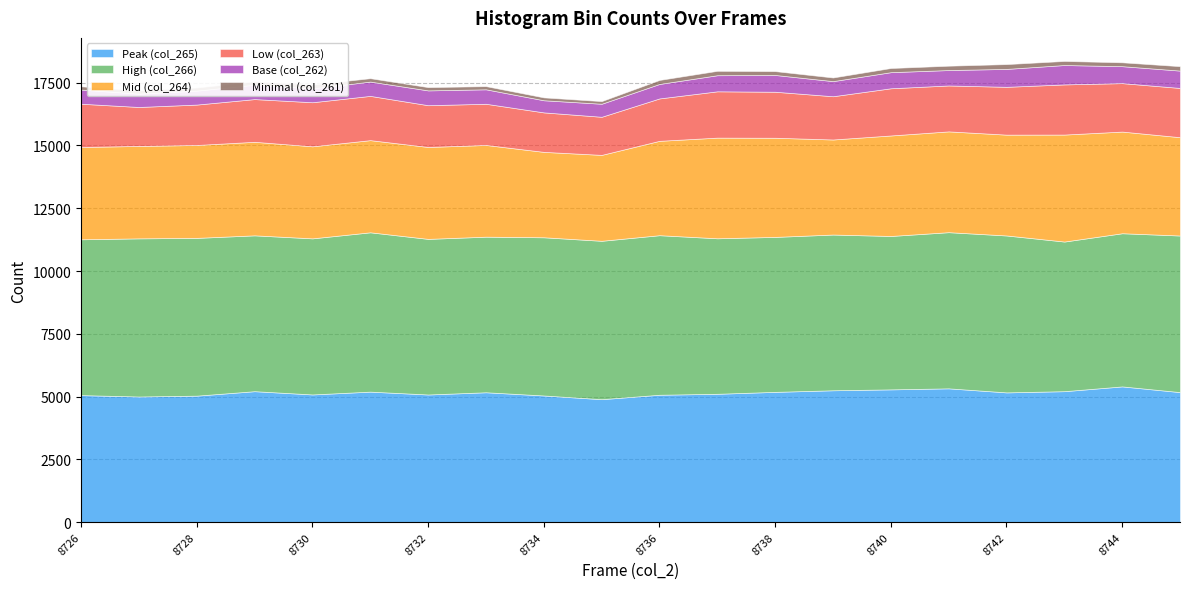

True or false: Peak (col_265) and High (col_266) intersect in this chart.

False